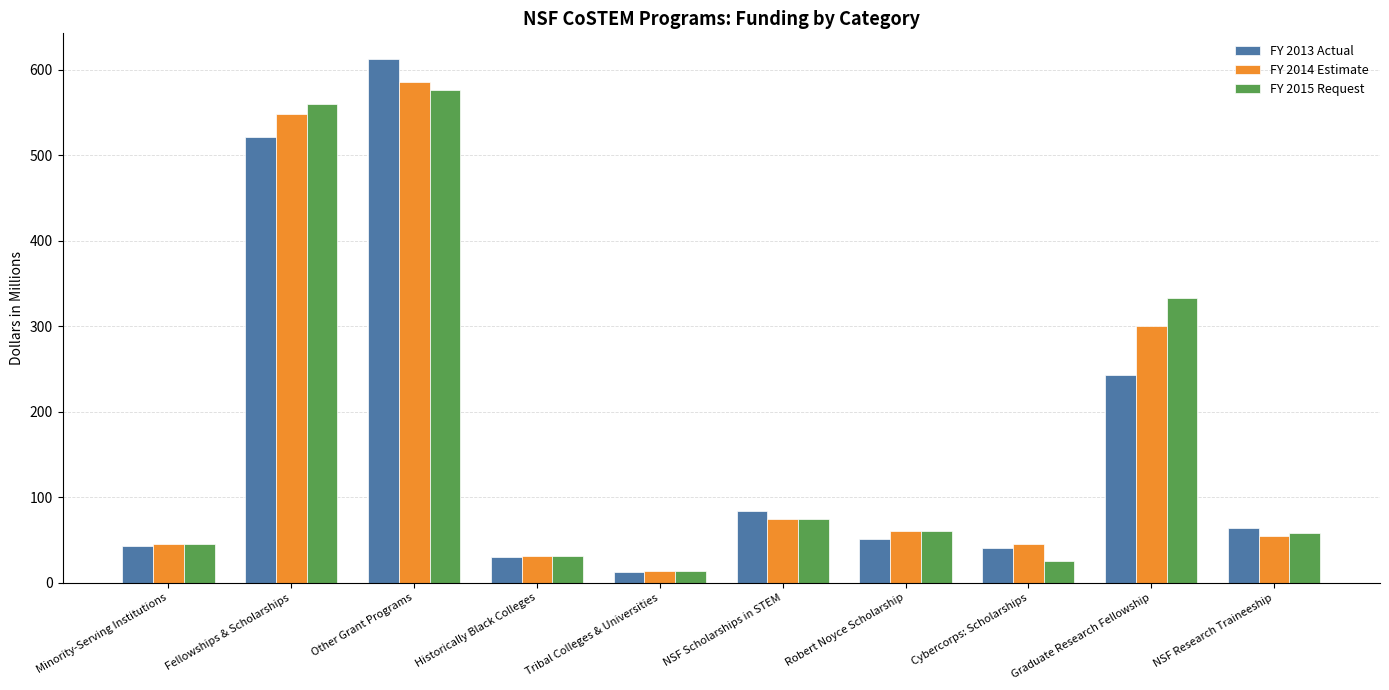

What is the spread (max minus min) of values at Graduate Research Fellowship?

90.5